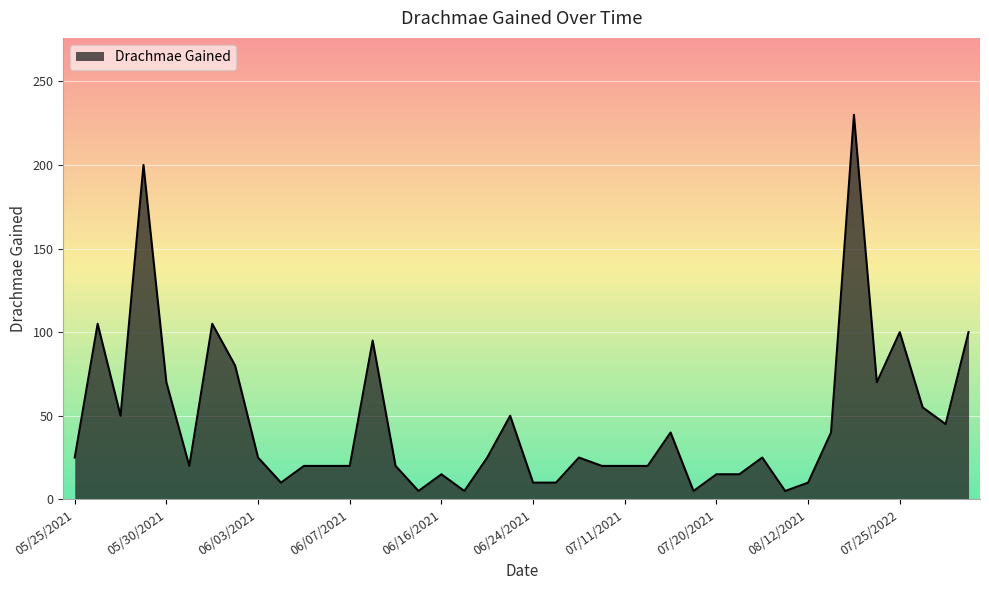

What is the greatest value displayed?

230